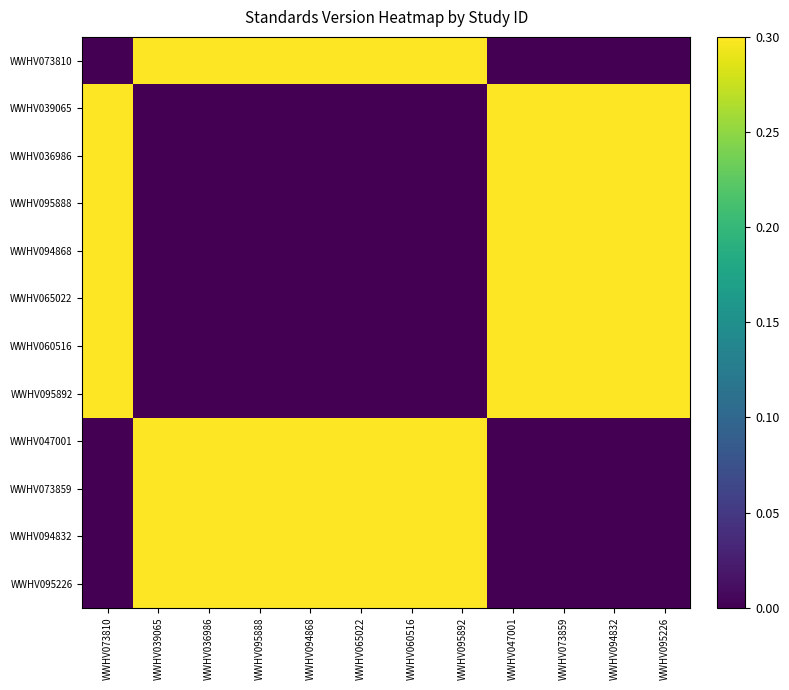

Reading right to left, transcribe all the data shown in this chart.

WWHV073810: WWHV095226=0.0	WWHV094832=0.0	WWHV073859=0.0	WWHV047001=0.0	WWHV095892=0.3	WWHV060516=0.3	WWHV065022=0.3	WWHV094868=0.3	WWHV095888=0.3	WWHV036986=0.3	WWHV039065=0.3	WWHV073810=0.0
WWHV039065: WWHV095226=0.3	WWHV094832=0.3	WWHV073859=0.3	WWHV047001=0.3	WWHV095892=0.0	WWHV060516=0.0	WWHV065022=0.0	WWHV094868=0.0	WWHV095888=0.0	WWHV036986=0.0	WWHV039065=0.0	WWHV073810=0.3
WWHV036986: WWHV095226=0.3	WWHV094832=0.3	WWHV073859=0.3	WWHV047001=0.3	WWHV095892=0.0	WWHV060516=0.0	WWHV065022=0.0	WWHV094868=0.0	WWHV095888=0.0	WWHV036986=0.0	WWHV039065=0.0	WWHV073810=0.3
WWHV095888: WWHV095226=0.3	WWHV094832=0.3	WWHV073859=0.3	WWHV047001=0.3	WWHV095892=0.0	WWHV060516=0.0	WWHV065022=0.0	WWHV094868=0.0	WWHV095888=0.0	WWHV036986=0.0	WWHV039065=0.0	WWHV073810=0.3
WWHV094868: WWHV095226=0.3	WWHV094832=0.3	WWHV073859=0.3	WWHV047001=0.3	WWHV095892=0.0	WWHV060516=0.0	WWHV065022=0.0	WWHV094868=0.0	WWHV095888=0.0	WWHV036986=0.0	WWHV039065=0.0	WWHV073810=0.3
WWHV065022: WWHV095226=0.3	WWHV094832=0.3	WWHV073859=0.3	WWHV047001=0.3	WWHV095892=0.0	WWHV060516=0.0	WWHV065022=0.0	WWHV094868=0.0	WWHV095888=0.0	WWHV036986=0.0	WWHV039065=0.0	WWHV073810=0.3
WWHV060516: WWHV095226=0.3	WWHV094832=0.3	WWHV073859=0.3	WWHV047001=0.3	WWHV095892=0.0	WWHV060516=0.0	WWHV065022=0.0	WWHV094868=0.0	WWHV095888=0.0	WWHV036986=0.0	WWHV039065=0.0	WWHV073810=0.3
WWHV095892: WWHV095226=0.3	WWHV094832=0.3	WWHV073859=0.3	WWHV047001=0.3	WWHV095892=0.0	WWHV060516=0.0	WWHV065022=0.0	WWHV094868=0.0	WWHV095888=0.0	WWHV036986=0.0	WWHV039065=0.0	WWHV073810=0.3
WWHV047001: WWHV095226=0.0	WWHV094832=0.0	WWHV073859=0.0	WWHV047001=0.0	WWHV095892=0.3	WWHV060516=0.3	WWHV065022=0.3	WWHV094868=0.3	WWHV095888=0.3	WWHV036986=0.3	WWHV039065=0.3	WWHV073810=0.0
WWHV073859: WWHV095226=0.0	WWHV094832=0.0	WWHV073859=0.0	WWHV047001=0.0	WWHV095892=0.3	WWHV060516=0.3	WWHV065022=0.3	WWHV094868=0.3	WWHV095888=0.3	WWHV036986=0.3	WWHV039065=0.3	WWHV073810=0.0
WWHV094832: WWHV095226=0.0	WWHV094832=0.0	WWHV073859=0.0	WWHV047001=0.0	WWHV095892=0.3	WWHV060516=0.3	WWHV065022=0.3	WWHV094868=0.3	WWHV095888=0.3	WWHV036986=0.3	WWHV039065=0.3	WWHV073810=0.0
WWHV095226: WWHV095226=0.0	WWHV094832=0.0	WWHV073859=0.0	WWHV047001=0.0	WWHV095892=0.3	WWHV060516=0.3	WWHV065022=0.3	WWHV094868=0.3	WWHV095888=0.3	WWHV036986=0.3	WWHV039065=0.3	WWHV073810=0.0